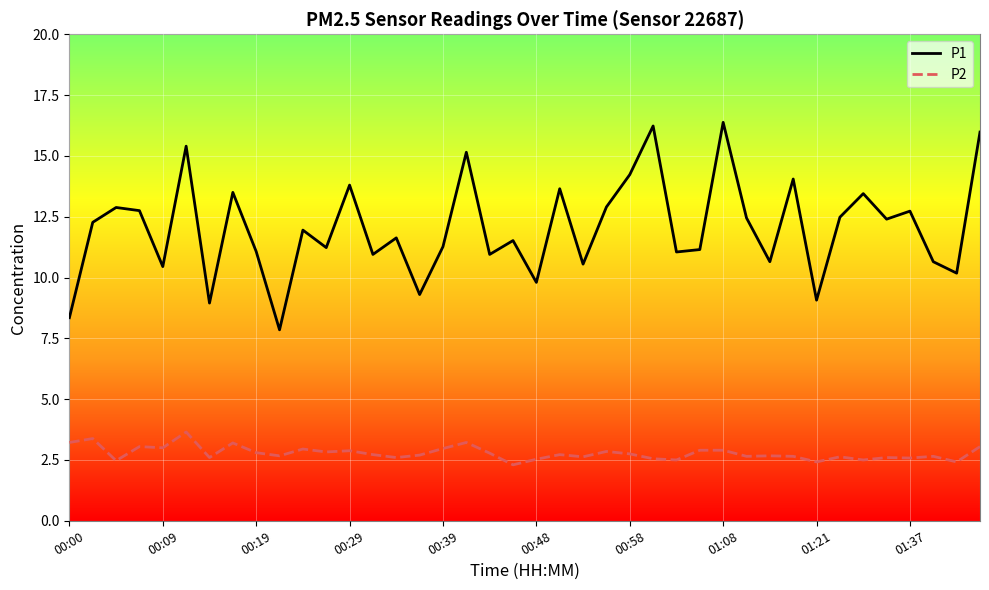

What is the maximum value for P1?

16.4